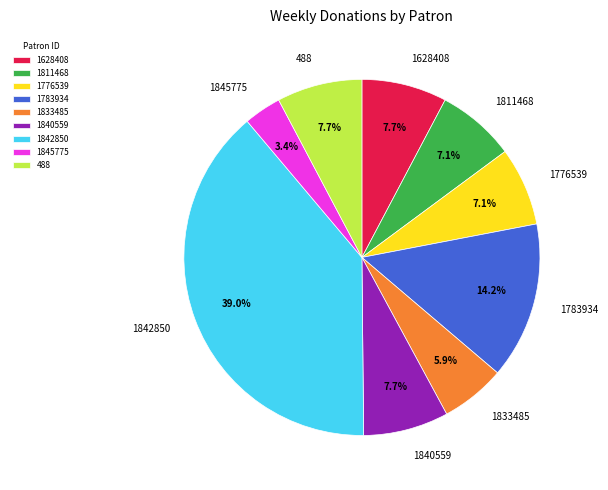

Do 1833485 and 1776539 together represent more than half of the pie?

No